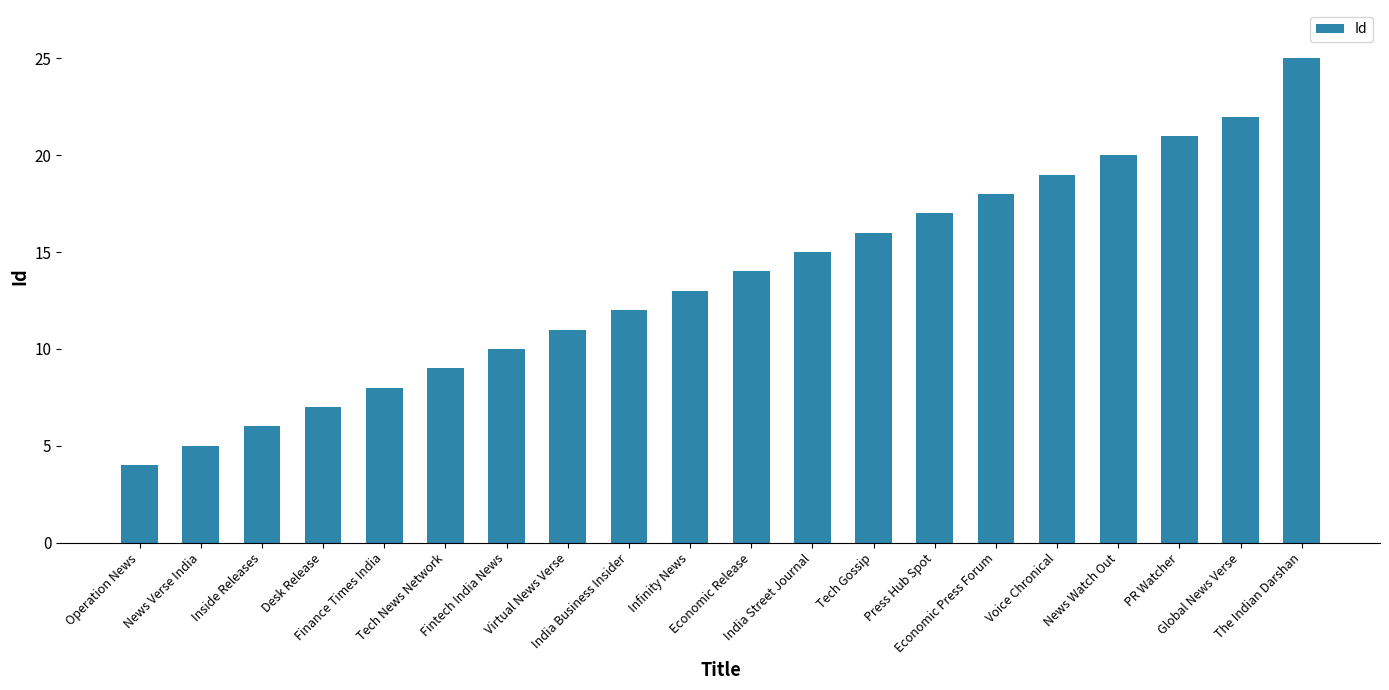

Is it true that the value at Fintech India News is 10?

True